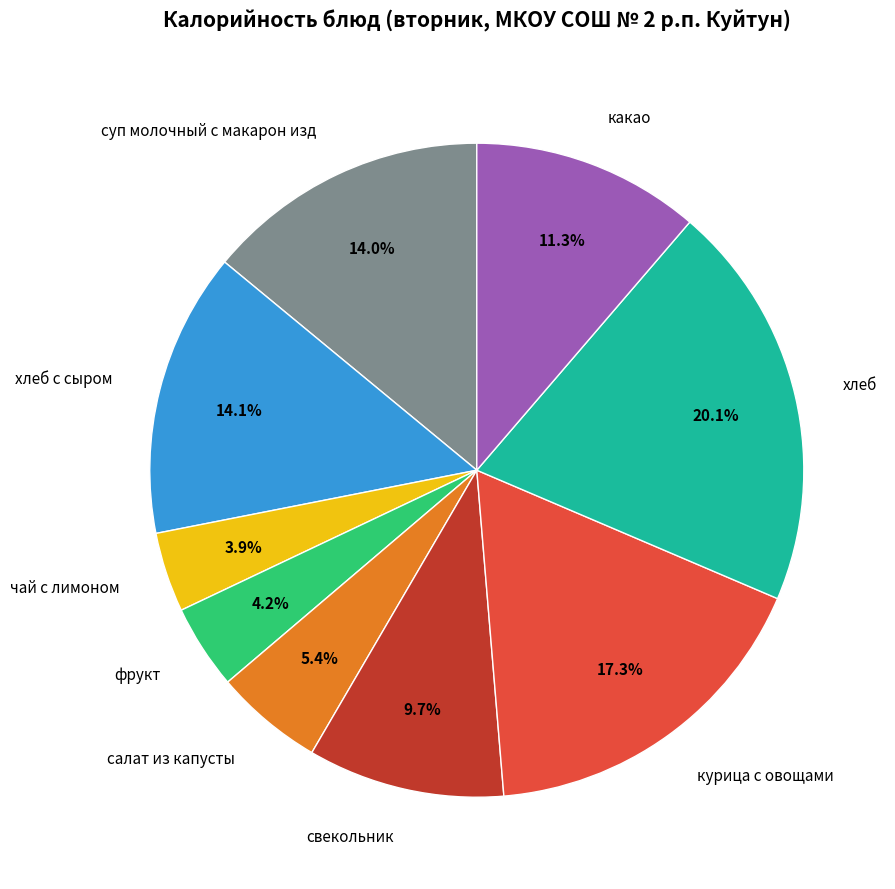

What is the total percentage of хлеб с сыром and фрукт?

18.3%